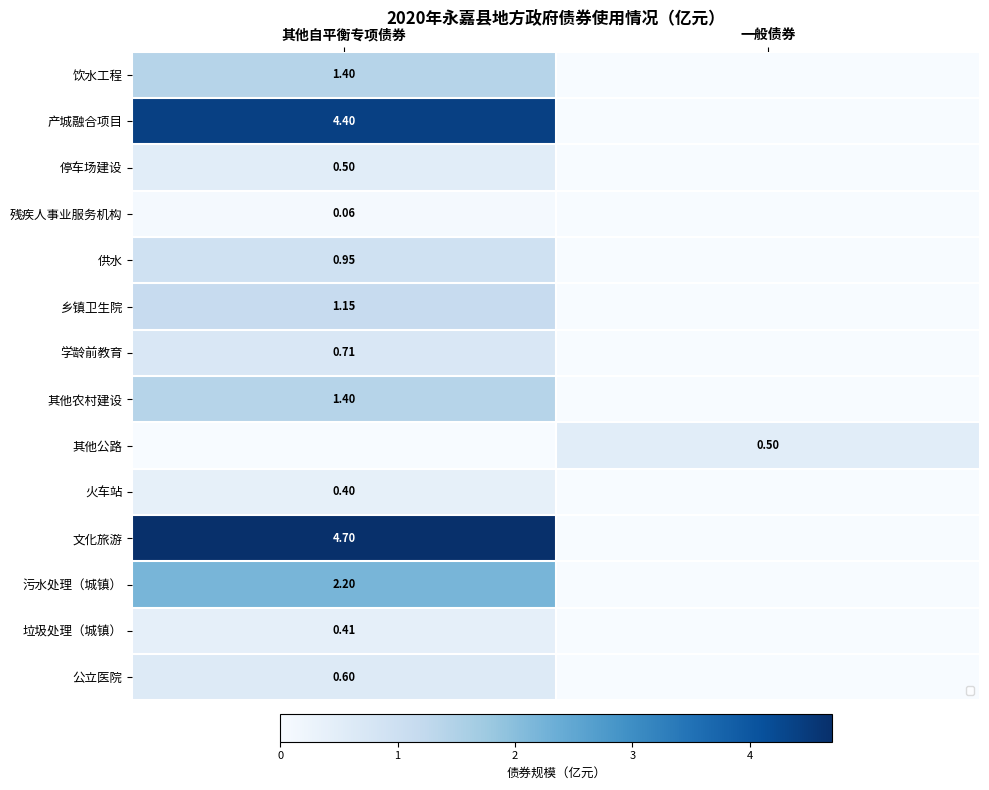

What is the total value across all series at 其他自平衡专项债券?

18.9